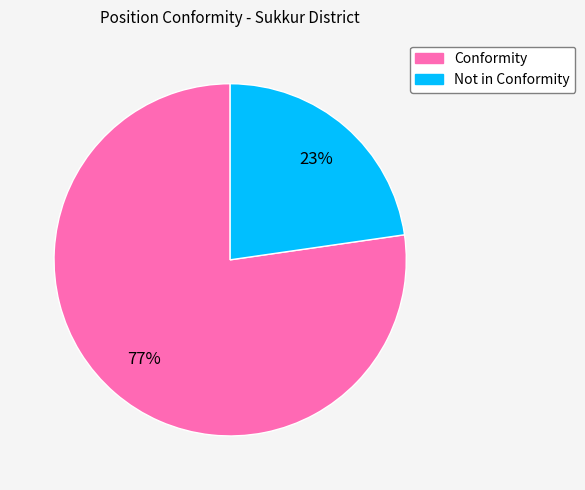

Is there a majority slice in this chart?

Yes